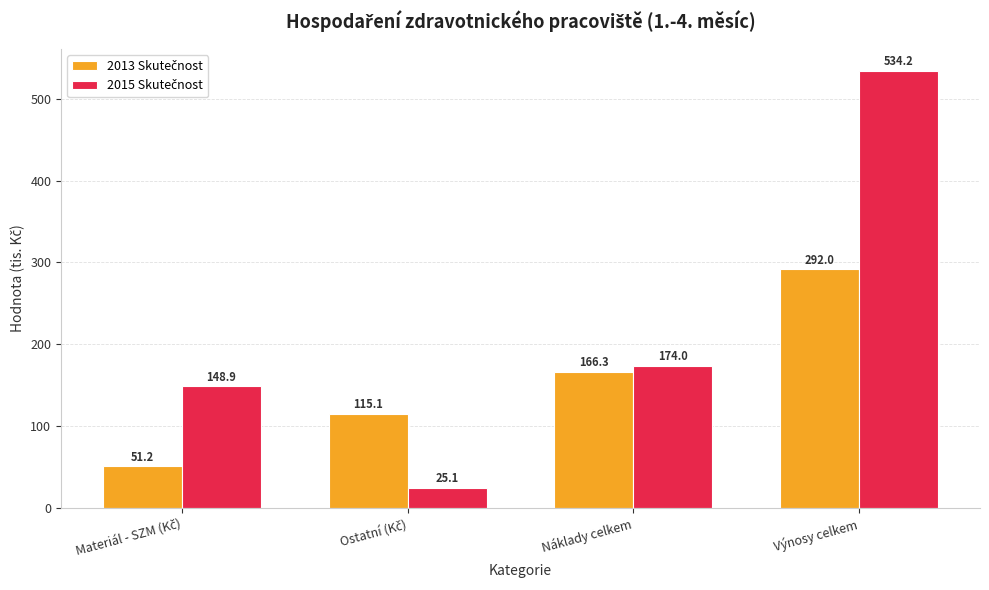

At which category is the sum across all series the highest?

Výnosy celkem